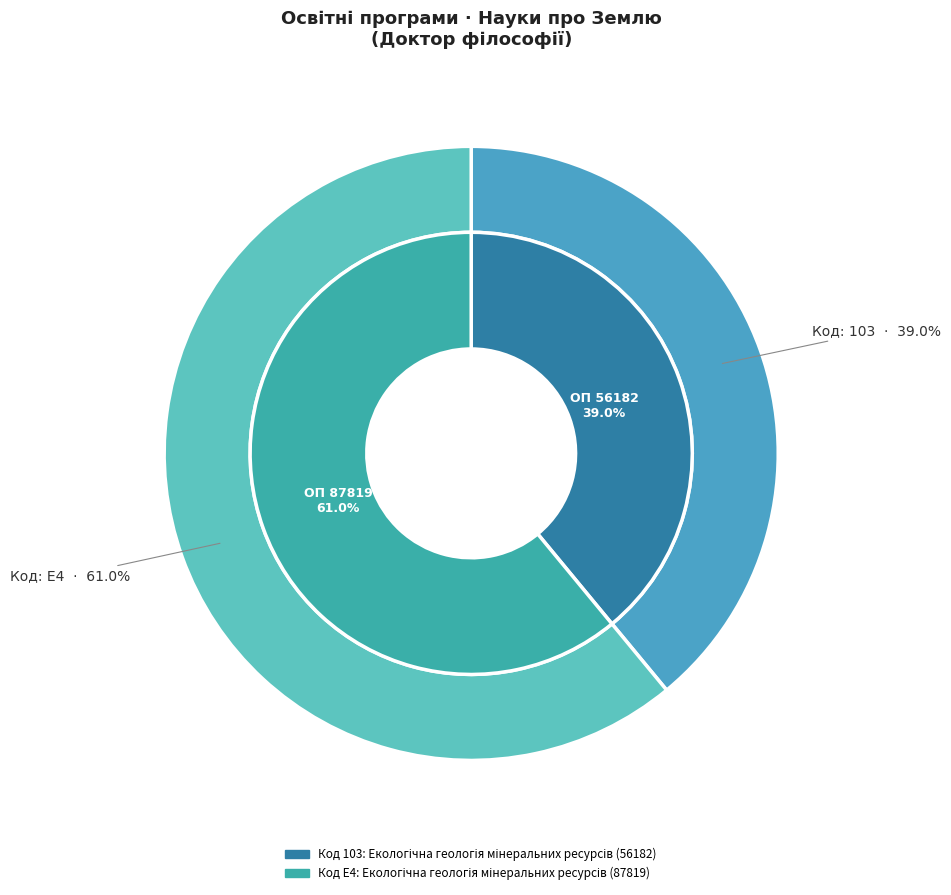

What is the majority slice?

E4